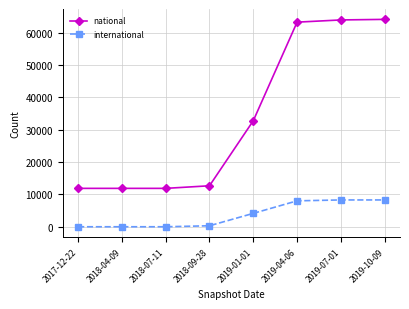

Is the value of international at 2018-09-28 greater than the value of national at 2018-04-09?

No